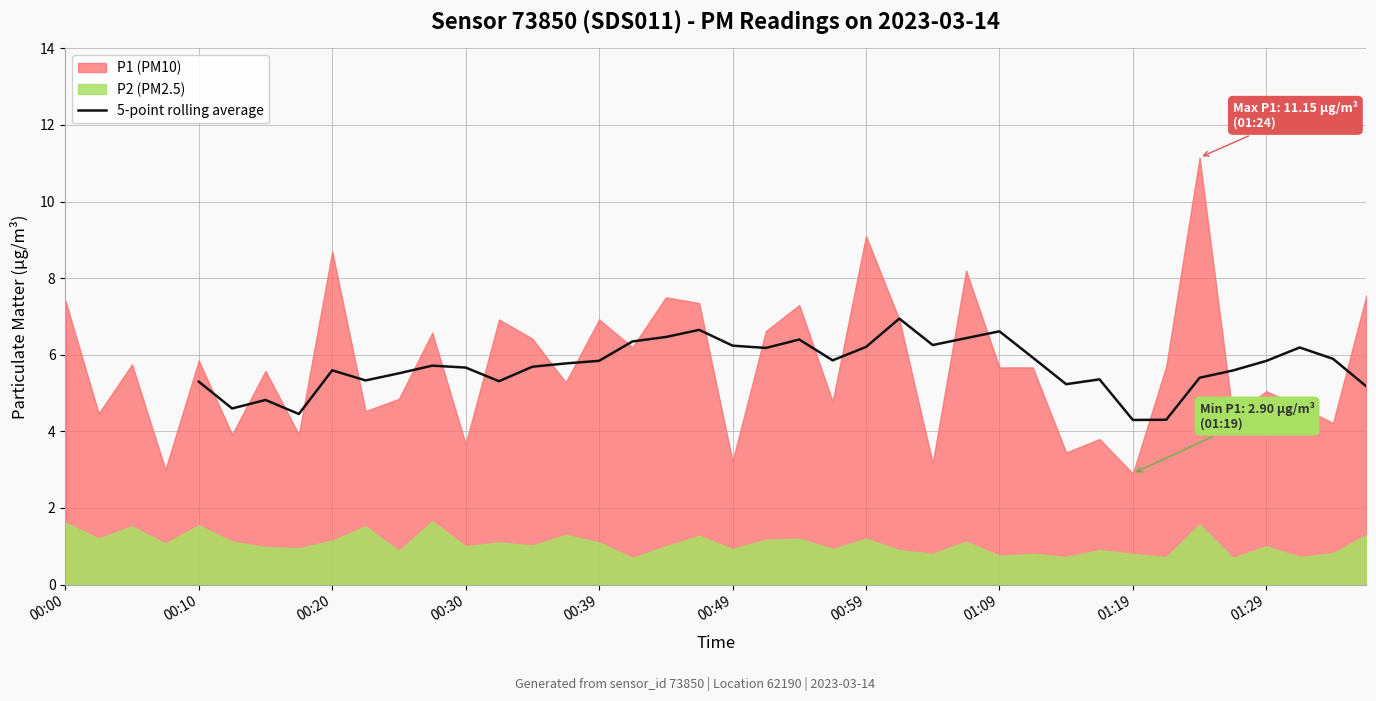

At which label does 5-point rolling average first exceed 5?

00:10